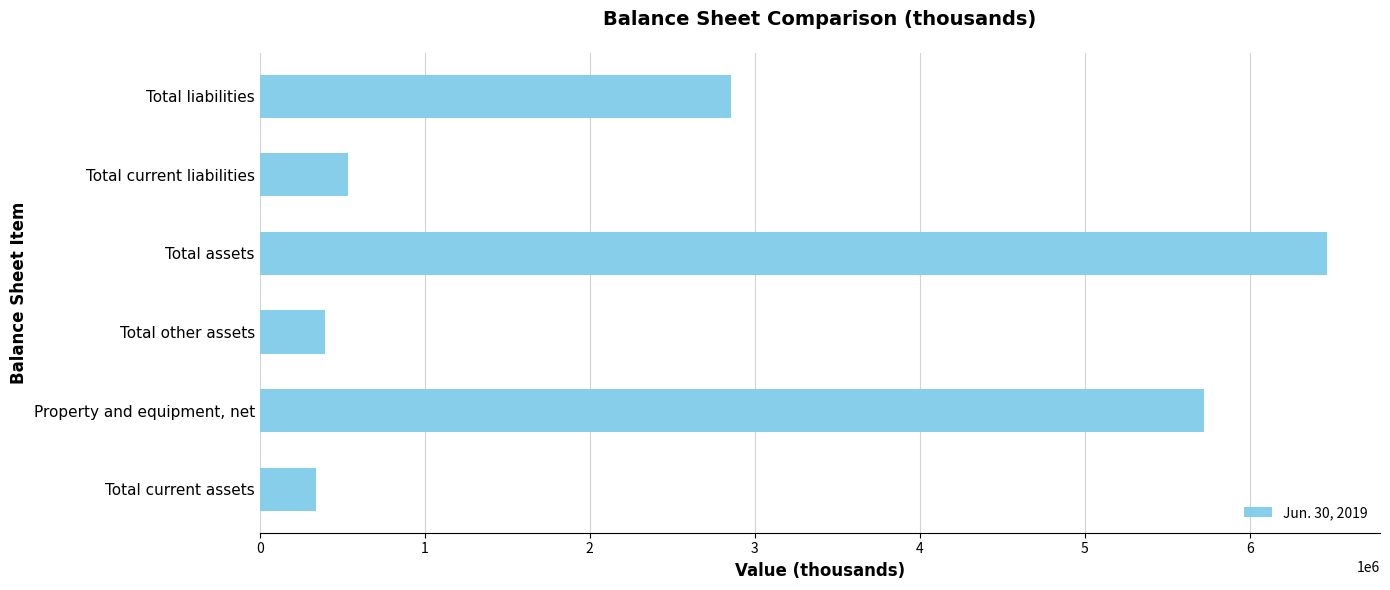

Reading bottom to top, what are all the values shown in this chart?

343491	5724111	397868	6465470	533459	2858062